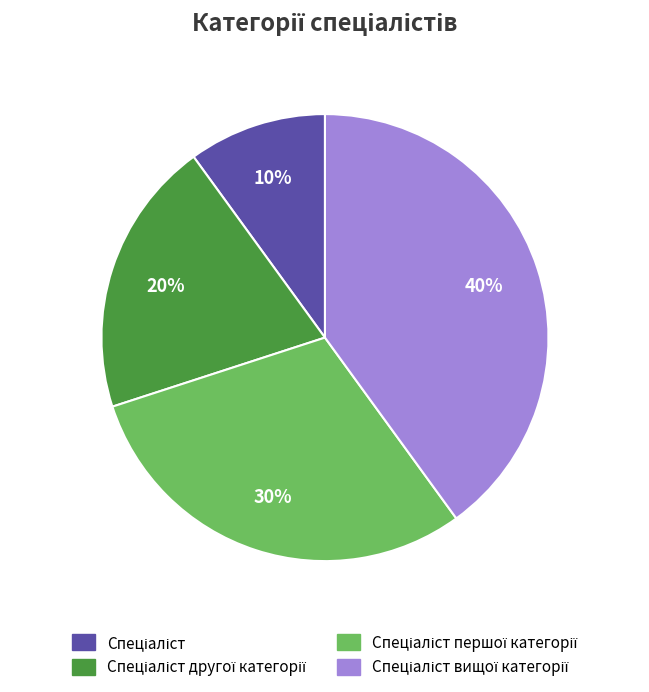

To the nearest percent, what is the difference between the largest and smallest slice percentages?

30%